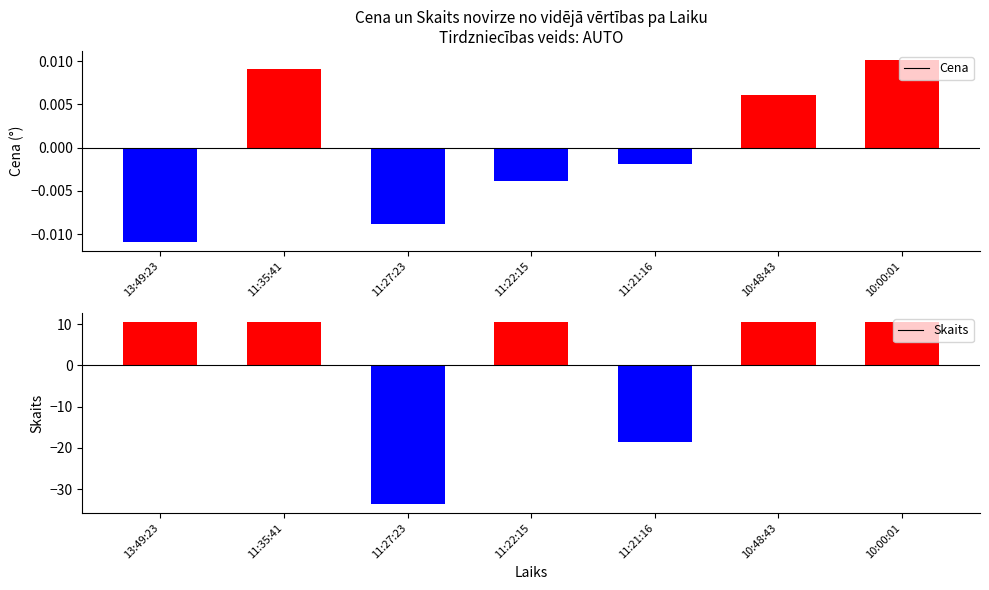

Are the bars grouped side by side (vs. stacked)?

Yes